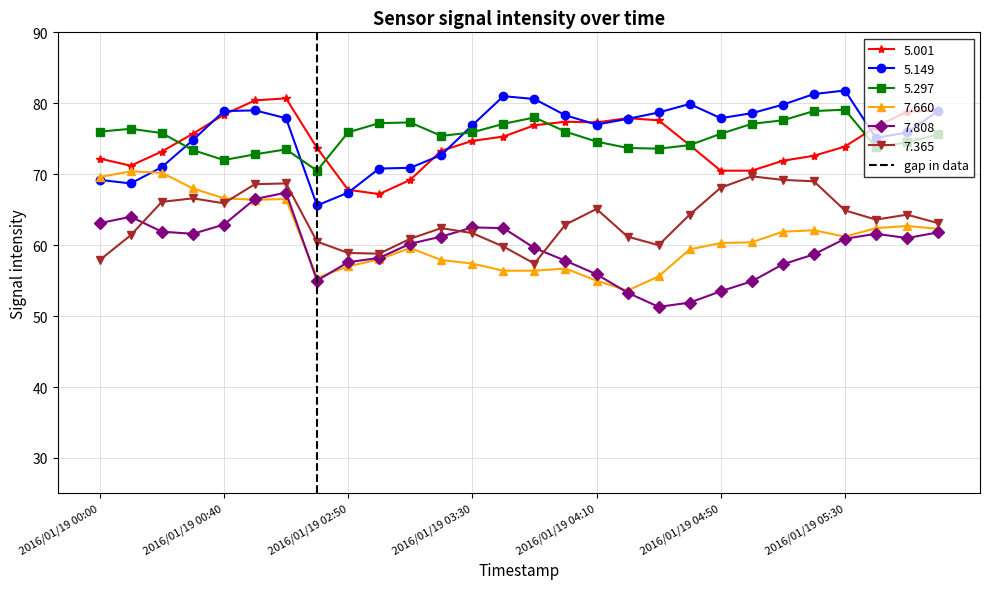

What is the minimum value for 5.001?

67.2